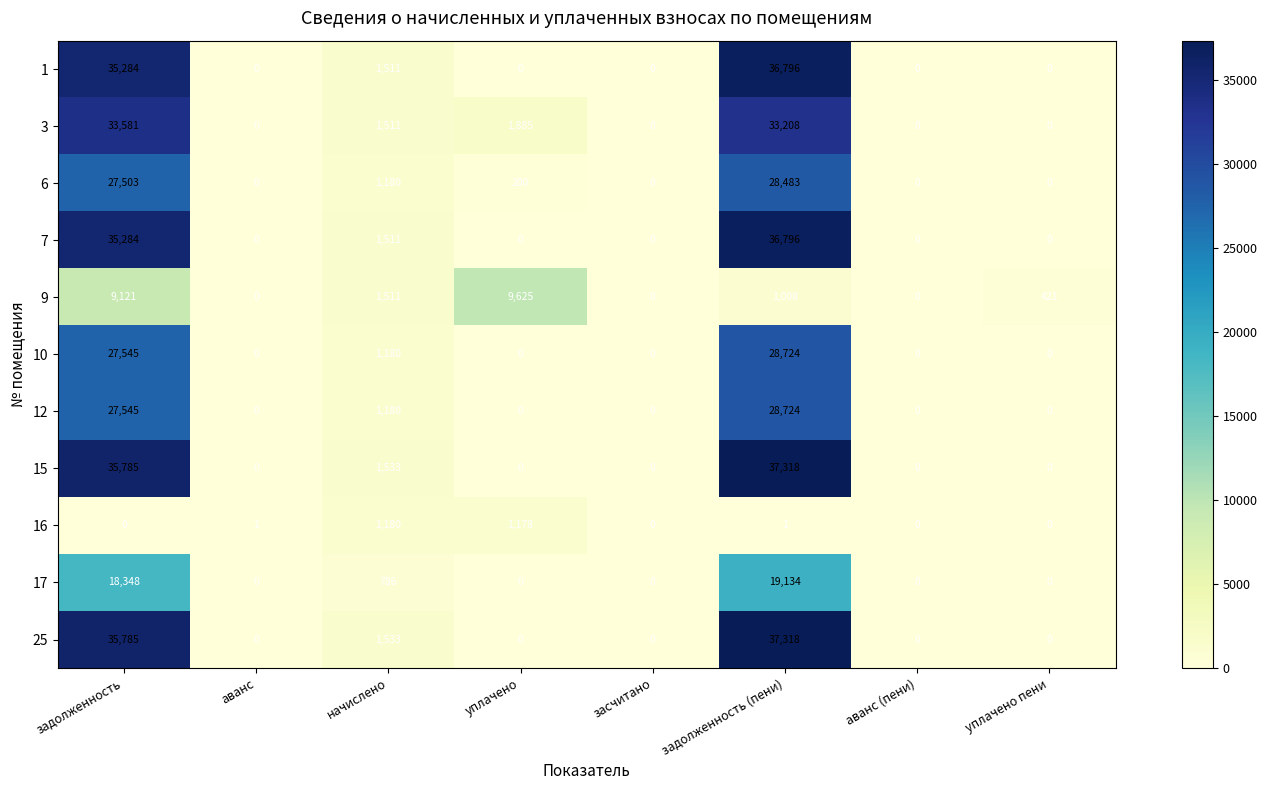

At which category is the sum across all series the highest?

задолженность (пени)